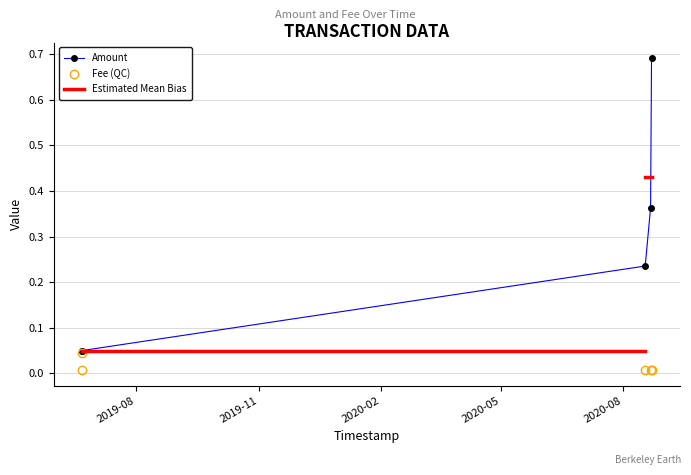

Between 2019-06-21 08:30:01 and 2019-06-21 08:42:34, which series saw the biggest shift?

Fee